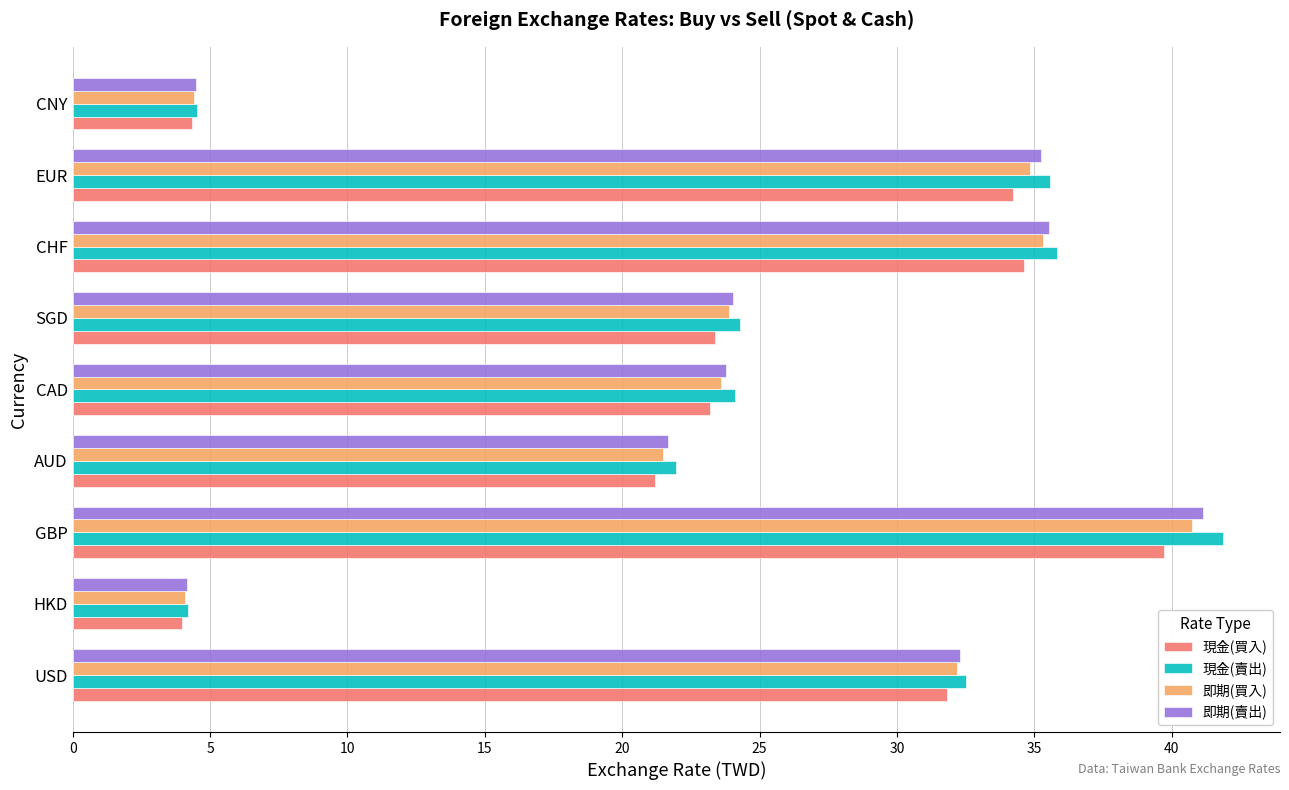

Between SGD and CNY, which series saw the biggest shift?

現金(賣出)